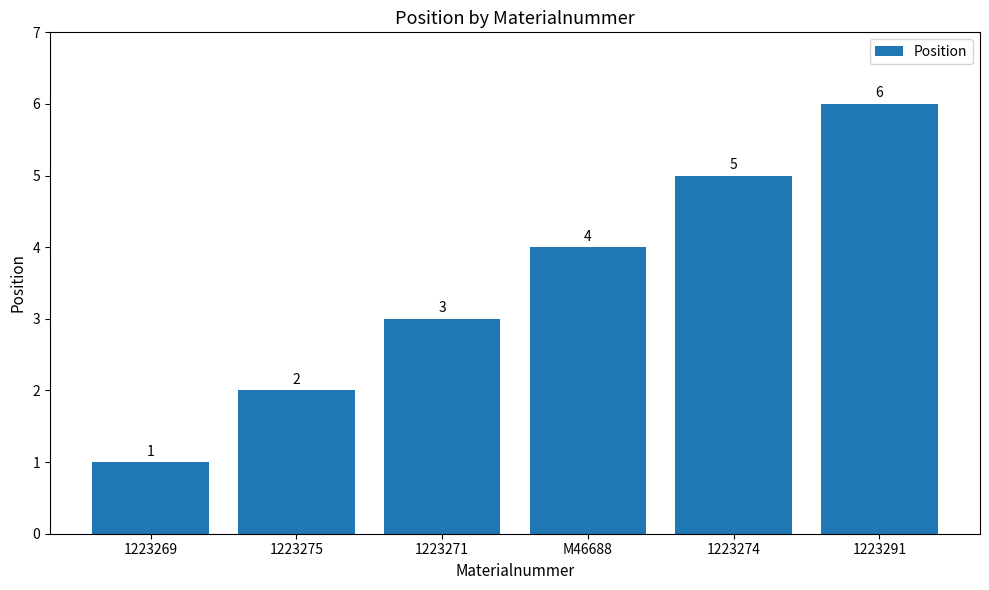

What value does the data have at 1223274?

5